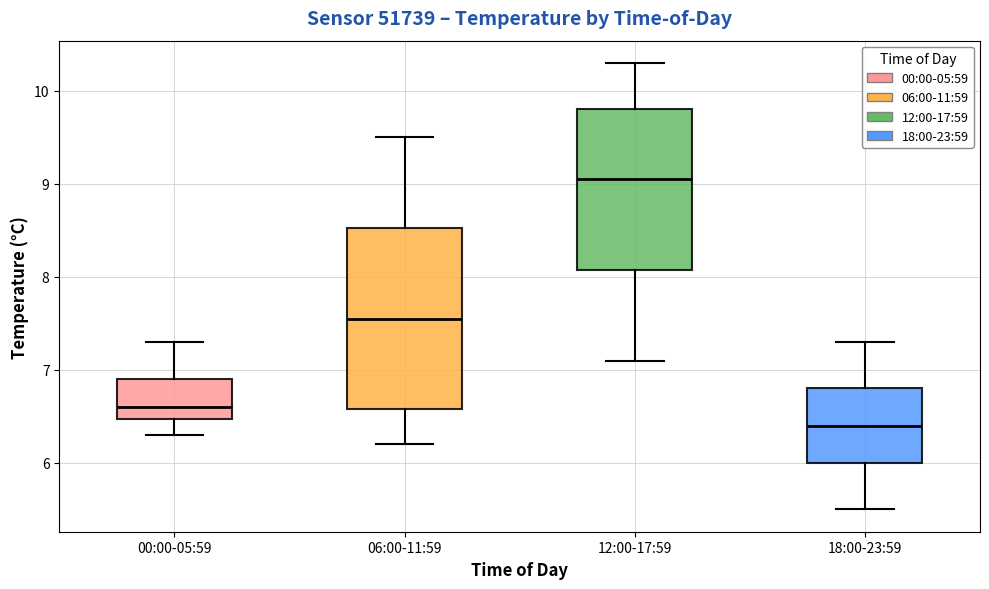

Reading left to right, read every box against the y-axis: the position of its median line, the range the box covers, and the ends of its whiskers. The values are not printed on the chart, so give them approximately, as read against the axis.

00:00-05:59: median 6.6, box 6.5 to 6.9, whiskers 6.3 to 7.3
06:00-11:59: median 7.6, box 6.6 to 8.5, whiskers 6.2 to 9.5
12:00-17:59: median 9.1, box 8.1 to 9.8, whiskers 7.1 to 10.3
18:00-23:59: median 6.4, box 6.0 to 6.8, whiskers 5.5 to 7.3